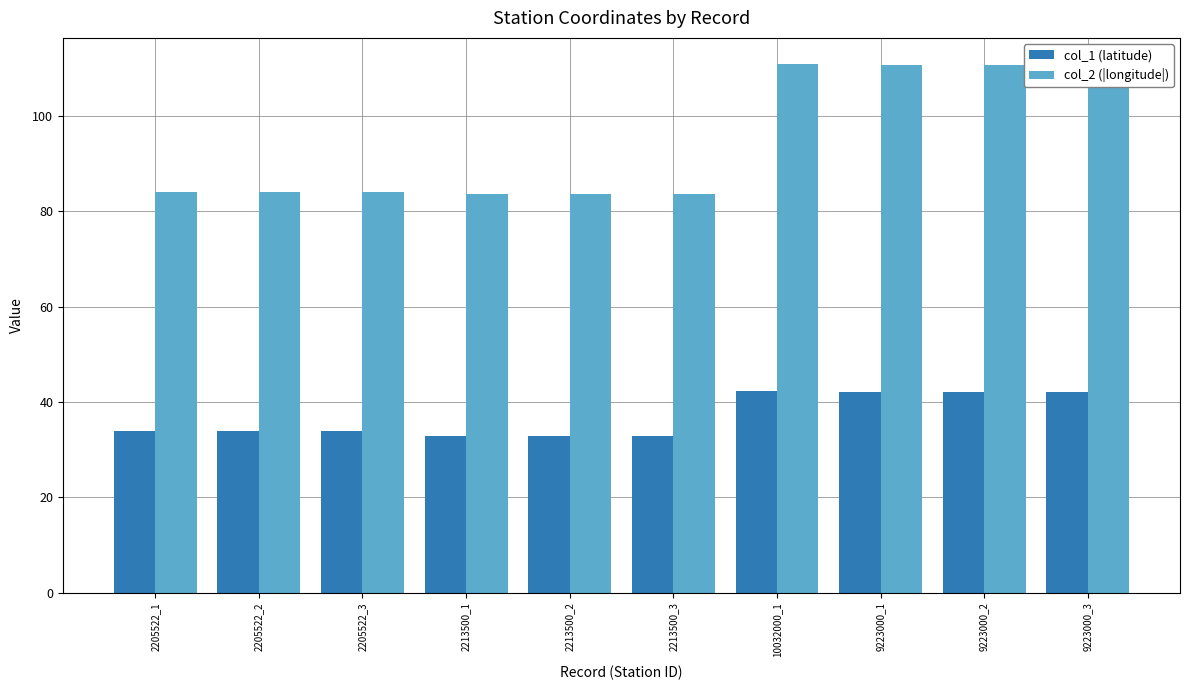

List the series in order of their peak value, highest first.

col_2 (|longitude|), col_1 (latitude)